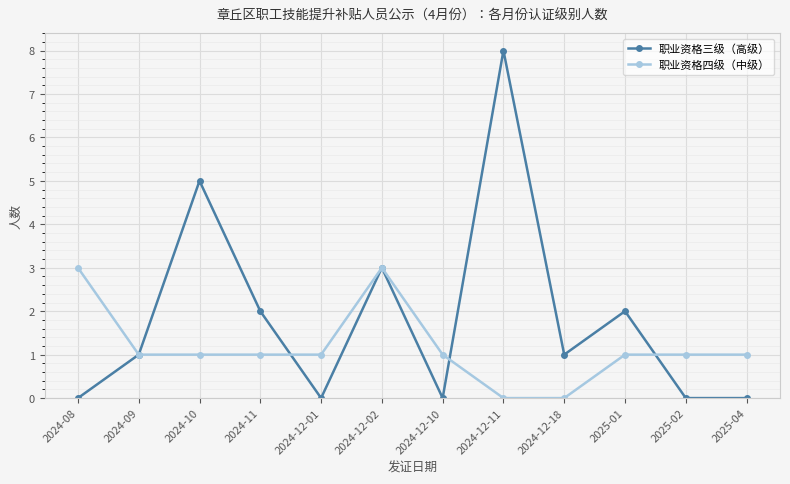

Is the value of 职业资格三级（高级） at 2024-12-11 greater than the value of 职业资格四级（中级） at 2025-04?

Yes